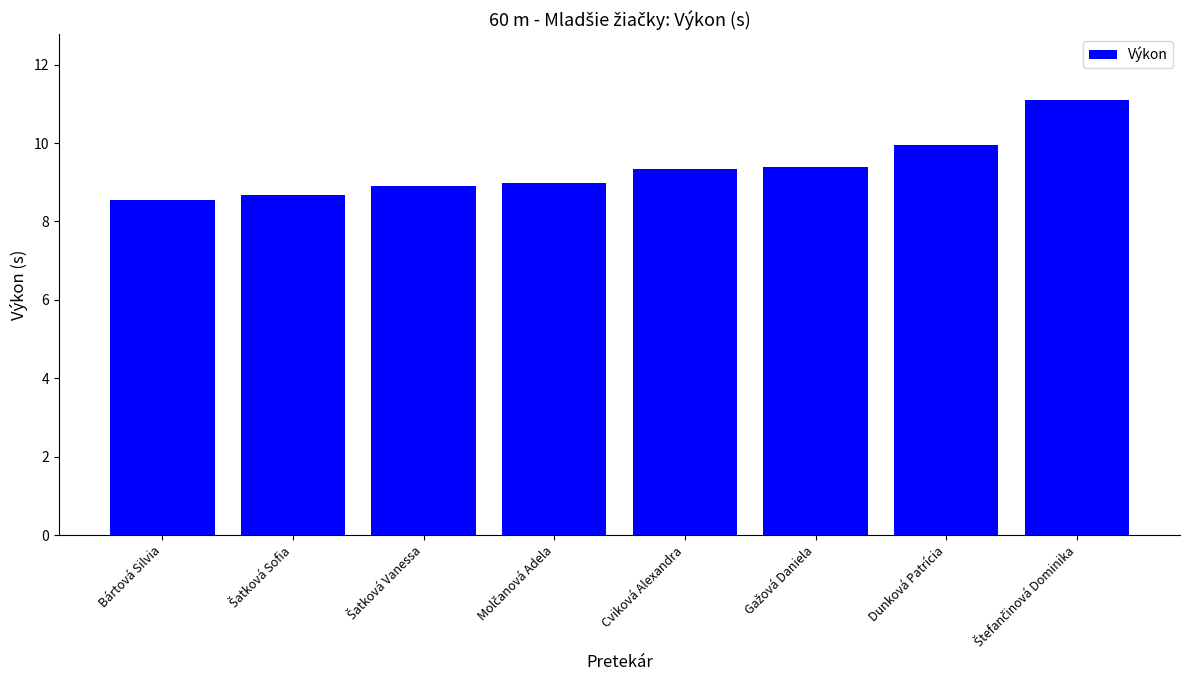

The chart shows a value of 9.3 at Cviková Alexandra. True or false?

True